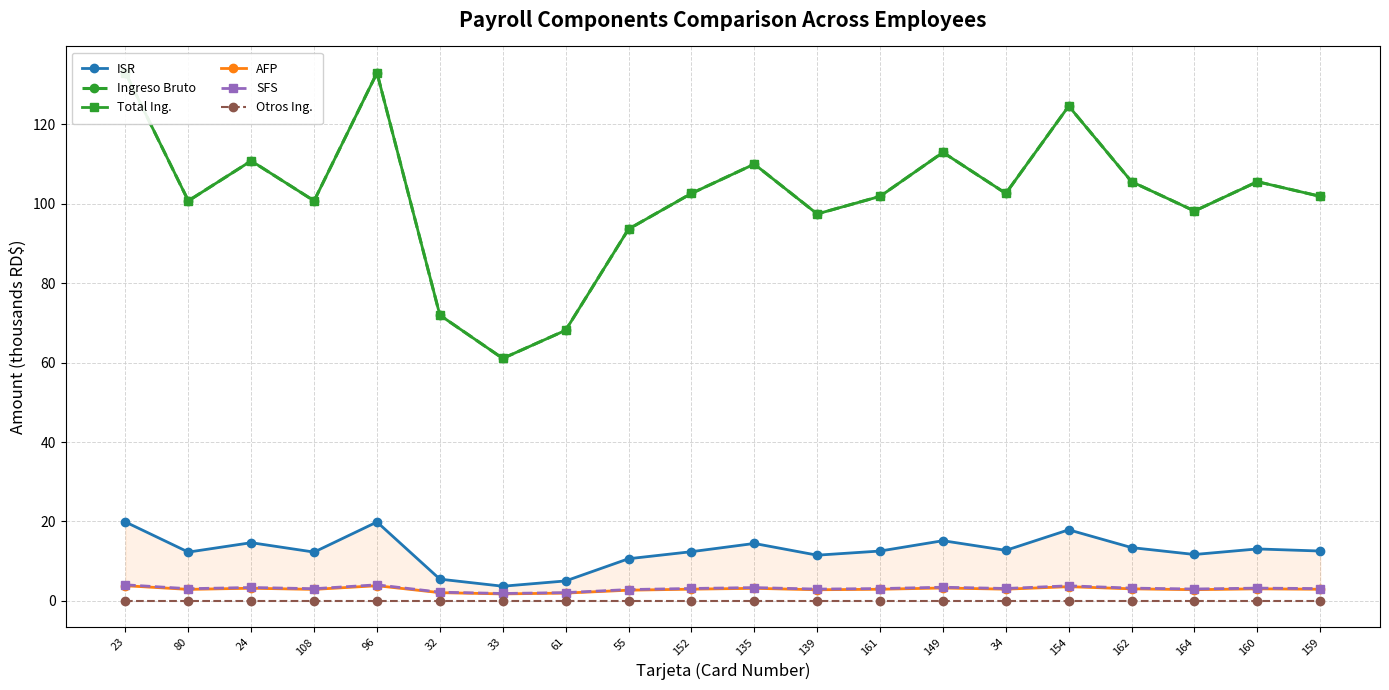

What is the average value of the AFP series?

2.9